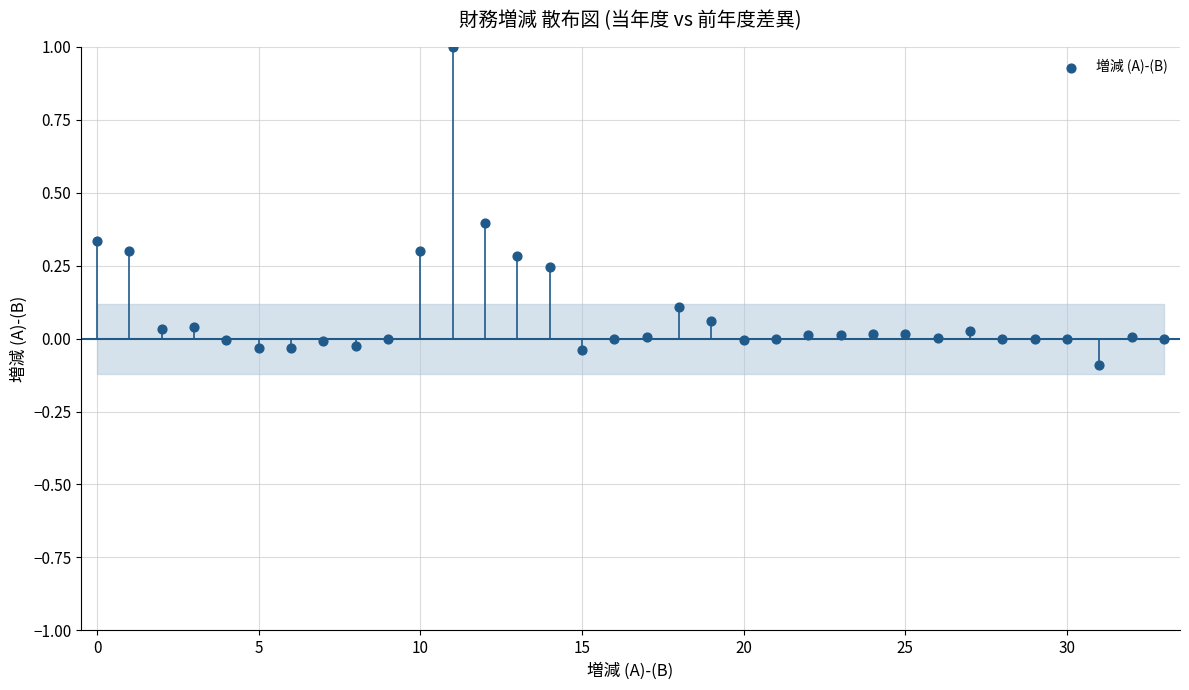

What is the range of Y values (max minus min)?

1.1